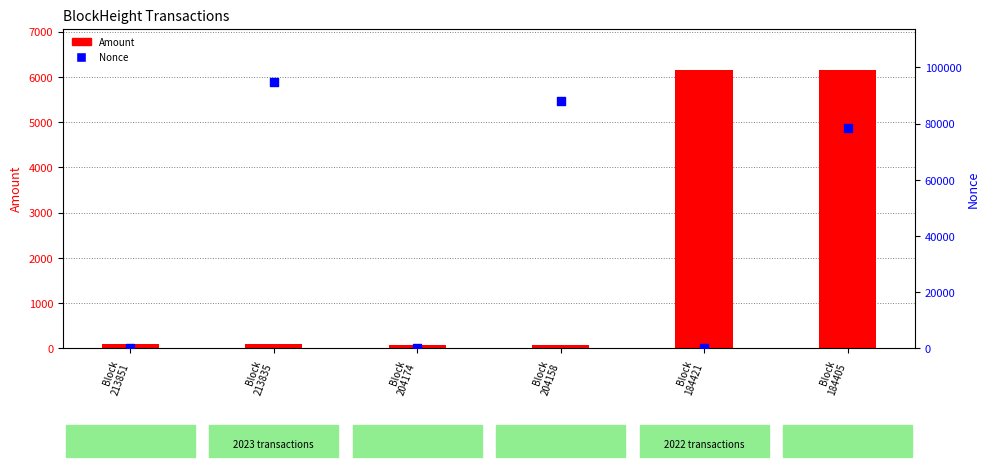

At which category is the sum across all series the highest?

Block
213835